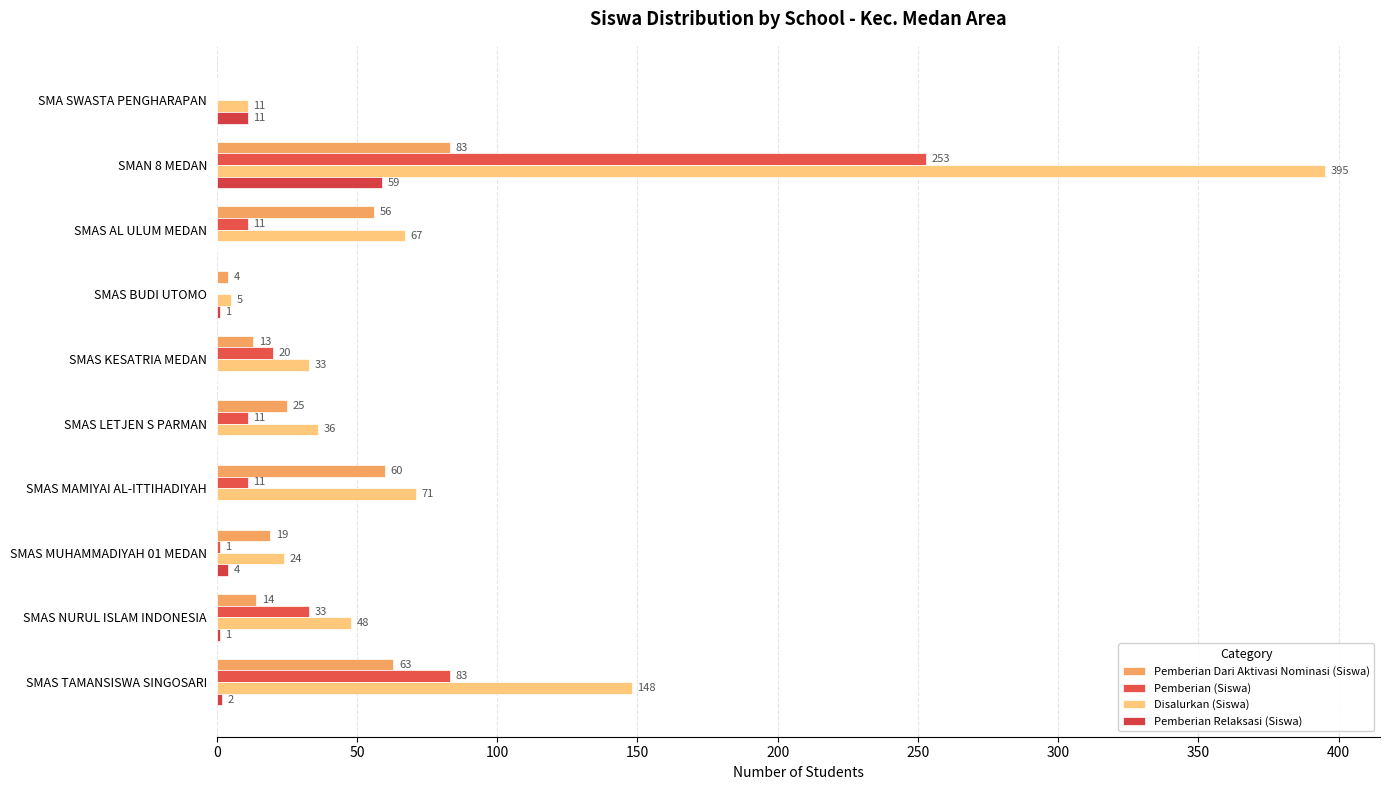

Count the number of data series in this chart.

4